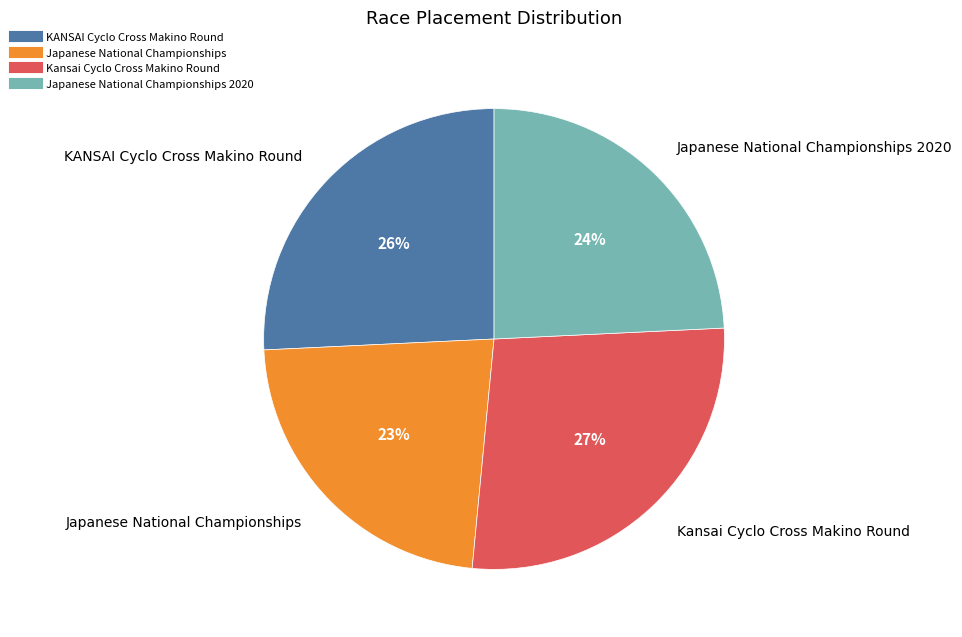

Does any single category account for the majority?

No